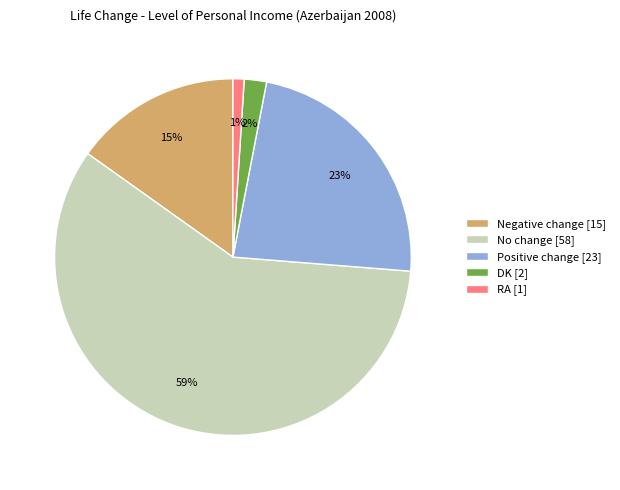

To the nearest percent, what is the difference between the DK and Positive change slice percentages?

21%